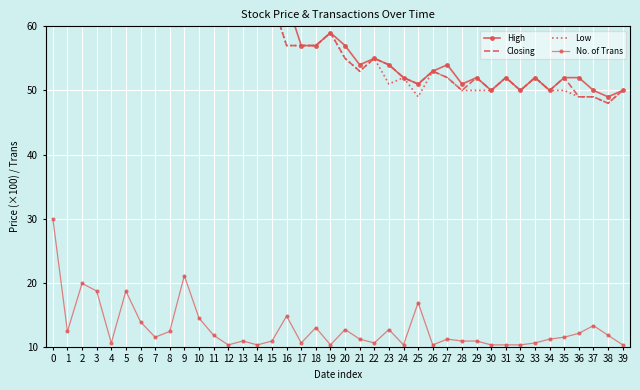

Read the No. of Trans value at 32.

10.3